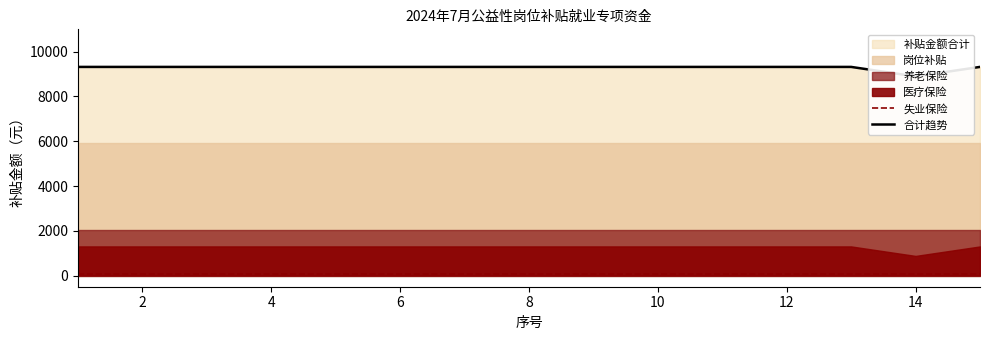

How many lines are shown in the chart?

2